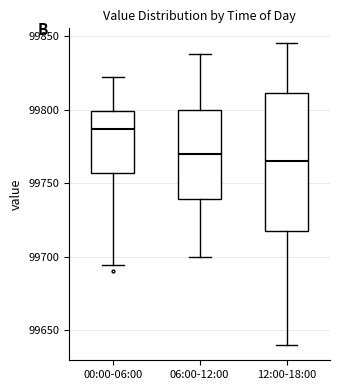

Reading left to right, transcribe this box plot: for each box, give where its median line is, the range the box spans, and where its two whiskers end, as read against the y-axis. The values are not printed on the chart, so give them approximately, as read against the axis.

00:00-06:00: median 99785, box 99755 to 99800, whiskers 99695 to 99820
06:00-12:00: median 99770, box 99740 to 99800, whiskers 99700 to 99840
12:00-18:00: median 99765, box 99720 to 99810, whiskers 99640 to 99845